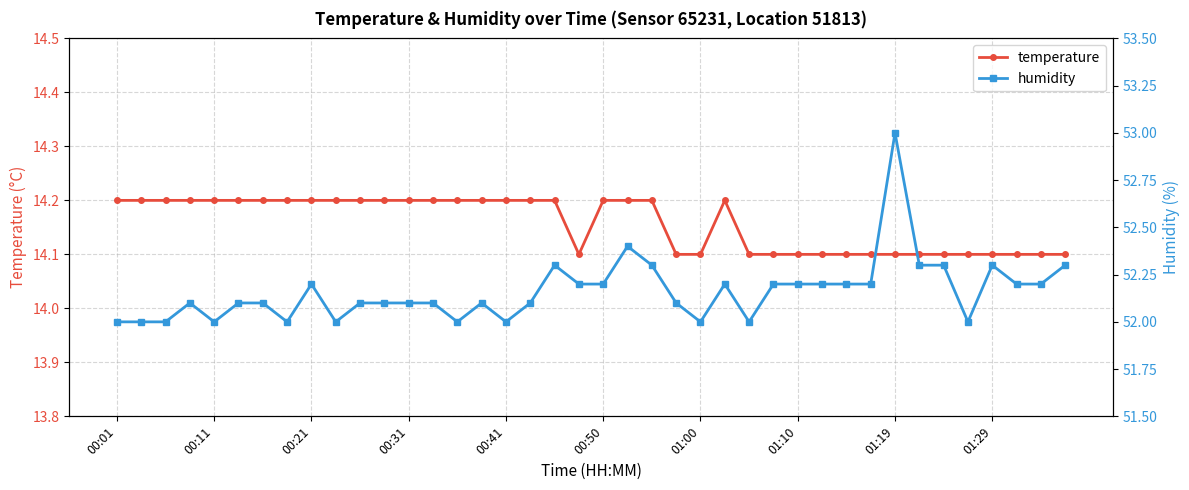

Is it true that temperature equals 14.2 at 25?

True